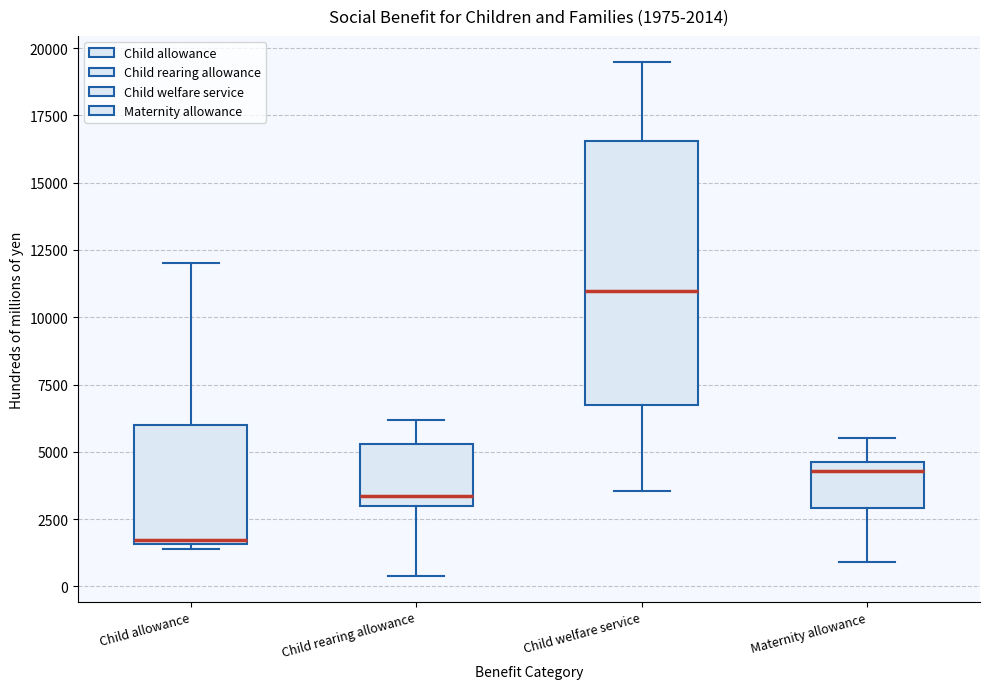

Which box's median line is the lowest?

Child allowance